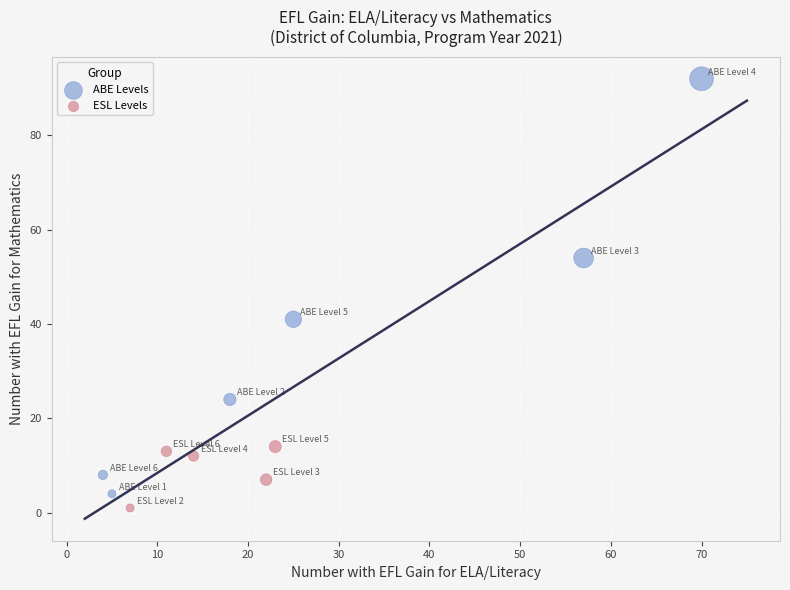

Which series reaches the maximum Y coordinate?

ABE Levels